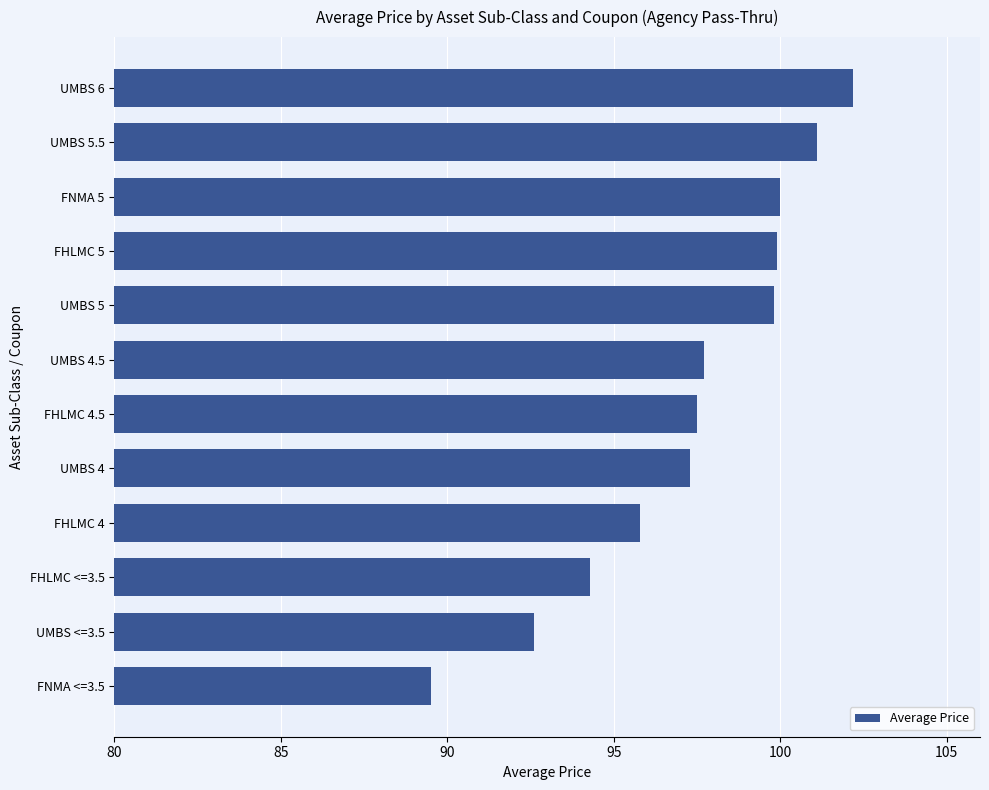

The chart shows a value of 89.5 at FNMA <=3.5. True or false?

True